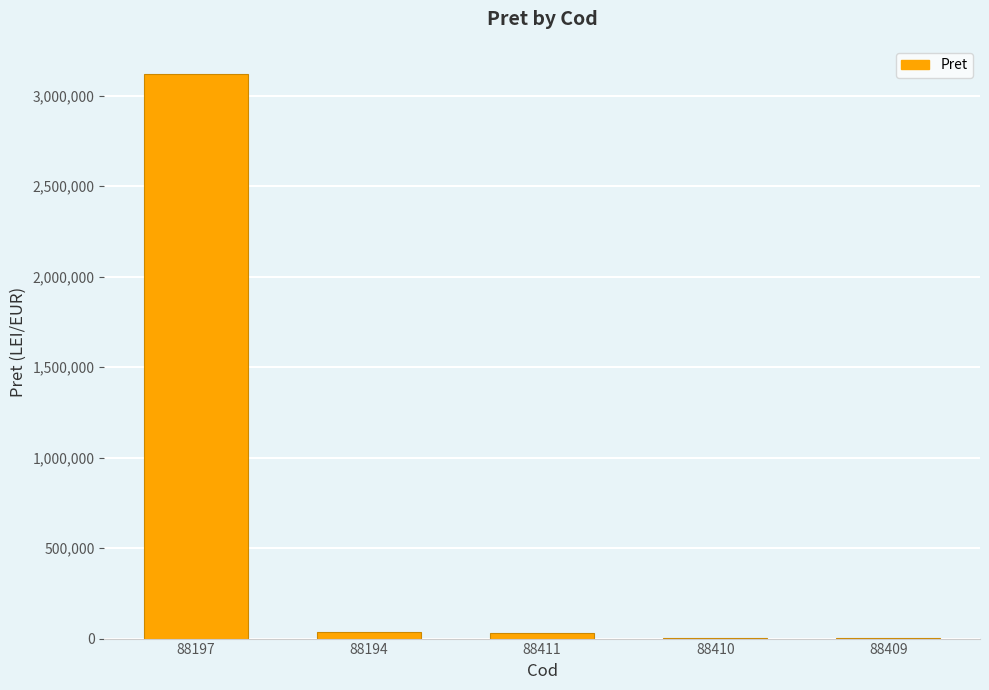

Count the number of data series in this chart.

1